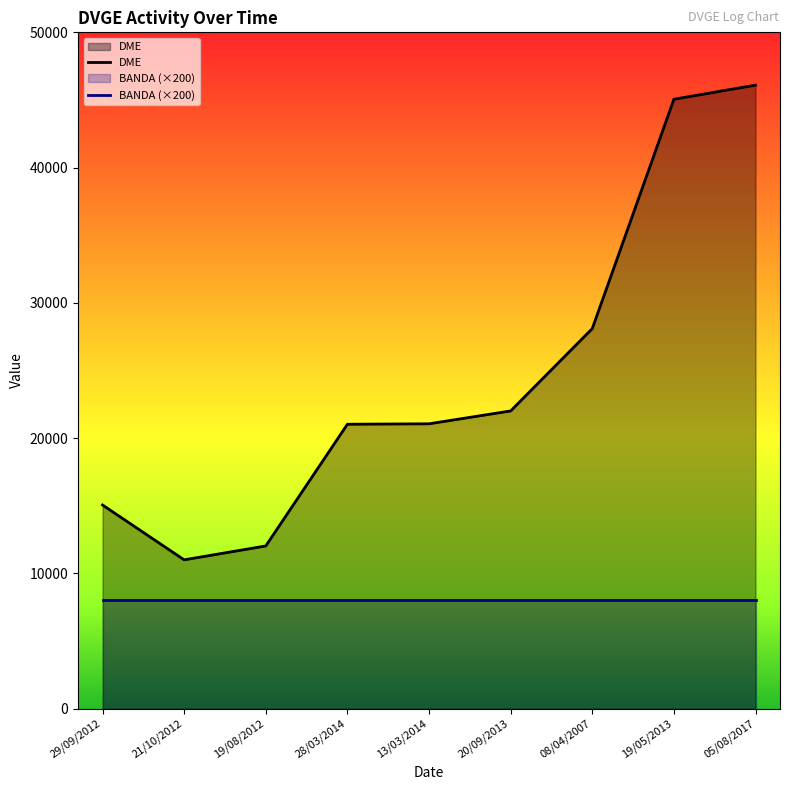

Reading left to right, extract all data points from this chart.

DME: 15056	11001	12027	21025	21058	22009	28096	45053	46097
BANDA (×200): 8000	8000	8000	8000	8000	8000	8000	8000	8000